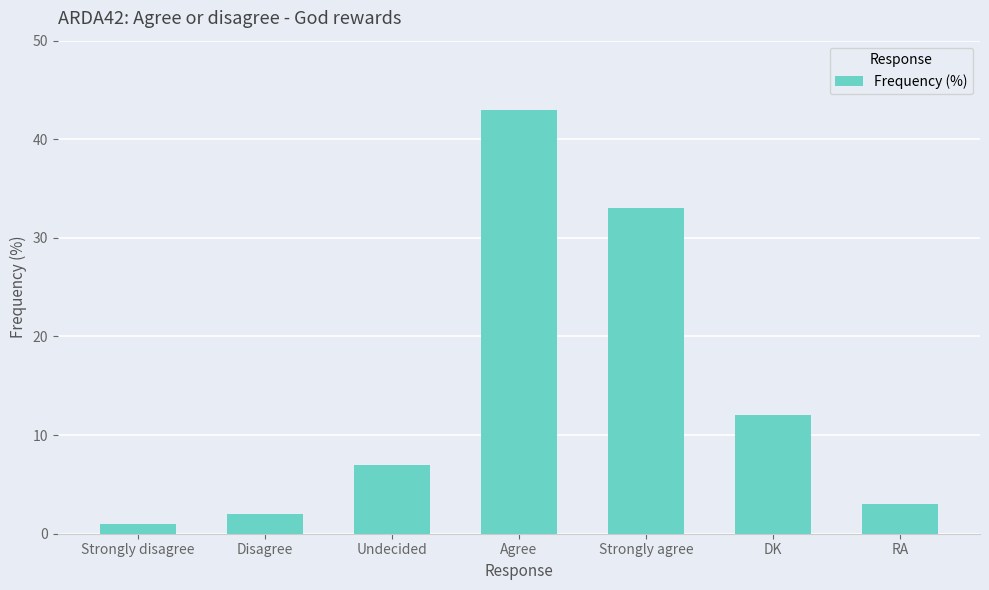

What is the ratio of the value at DK to the value at Disagree?

6.0